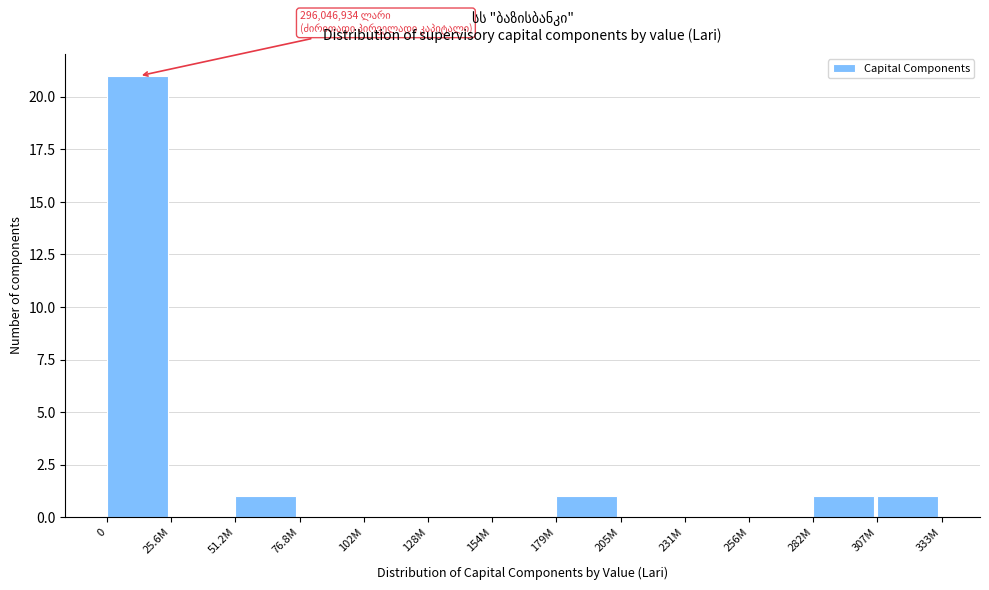

Reading right to left, what are all the values shown in this chart?

307M=1	282M=1	256M=0	231M=0	205M=0	179M=1	154M=0	128M=0	102M=0	76.8M=0	51.2M=1	25.6M=0	0=21